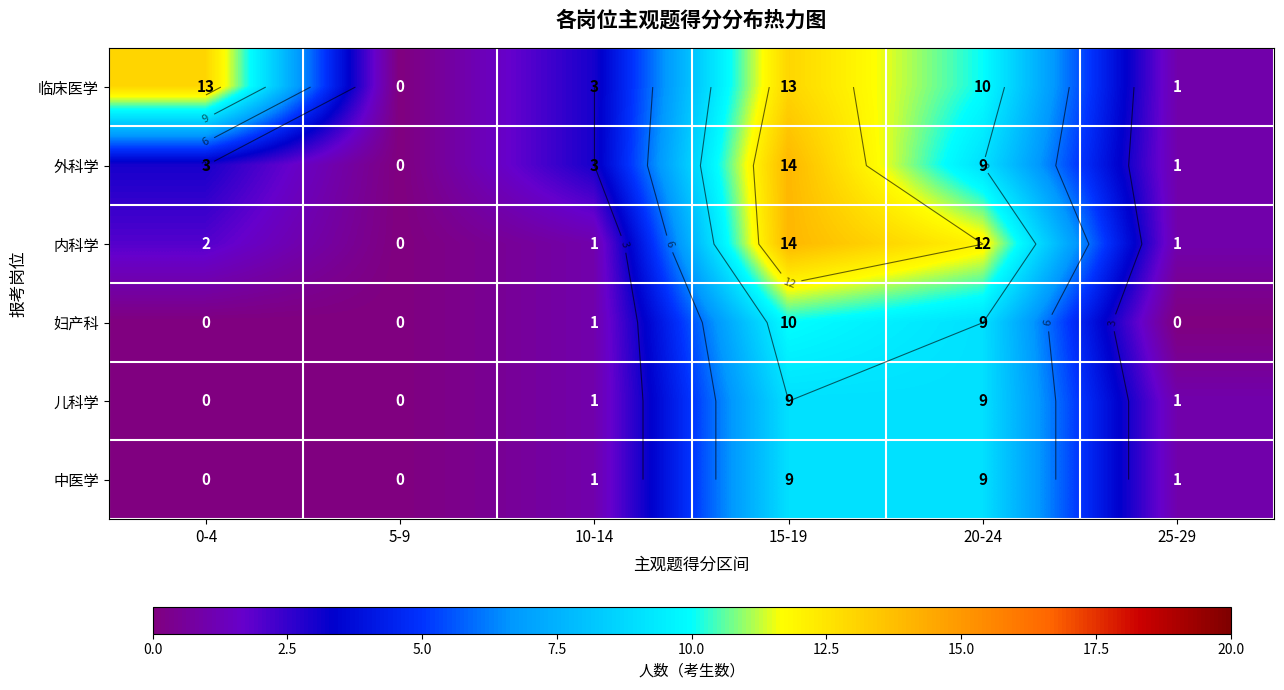

What is the sum of all 儿科学 values?

20